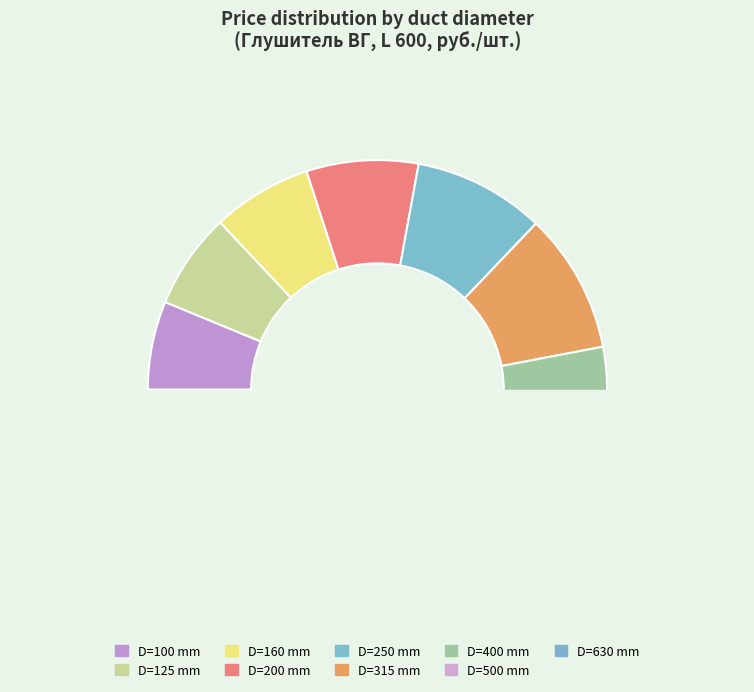

To the nearest percent, what is the average slice percentage?

11%